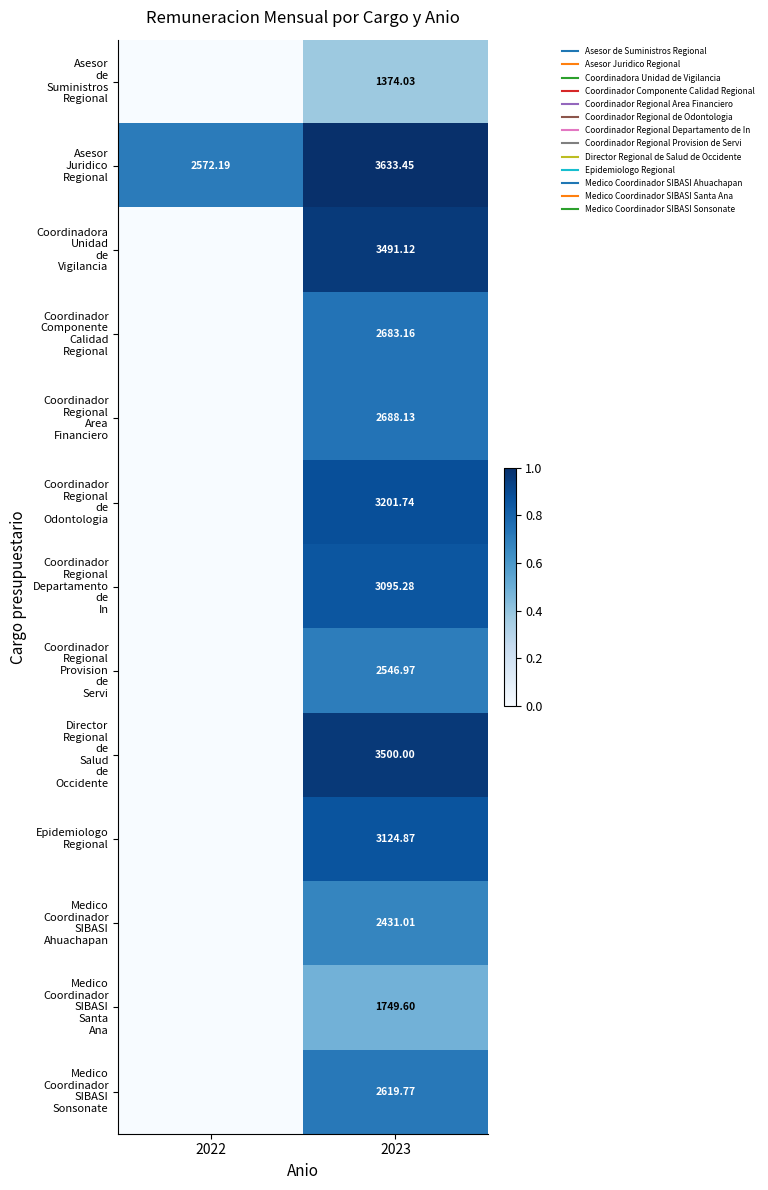

Where is Coordinador Regional de Odontologia nearest to the value 0?

2022